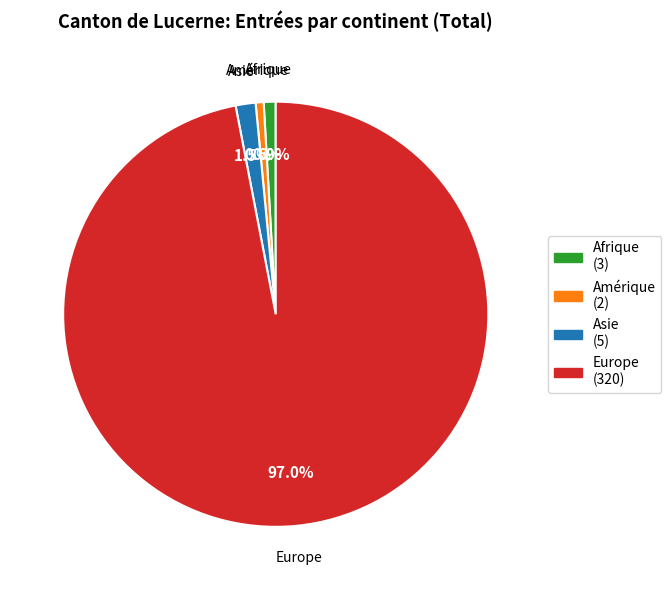

Does Asie (5) account for over 50% of the chart?

No